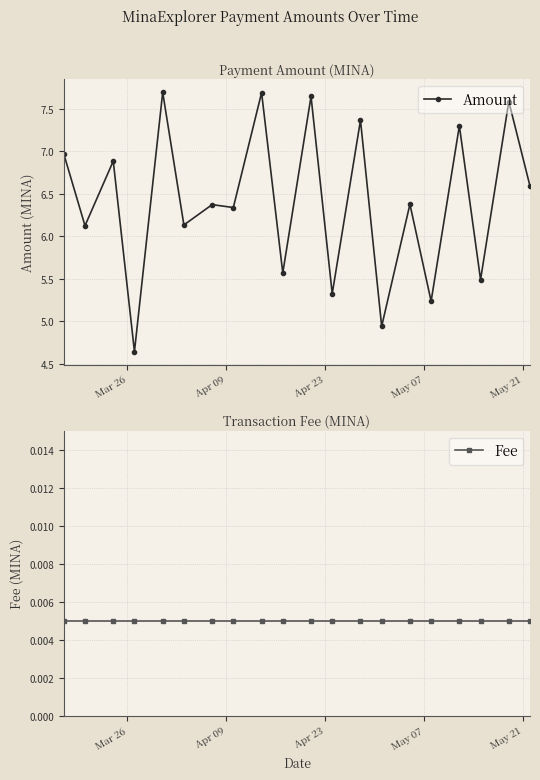

True or false: Amount and Fee intersect in this chart.

False